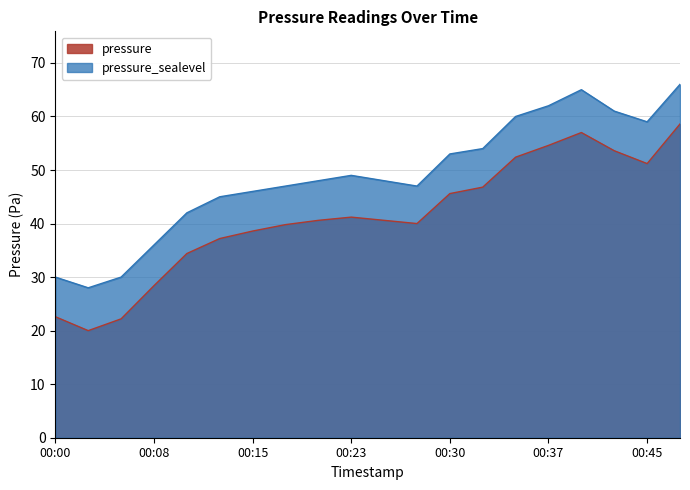

List the series in order of their overall mean, lowest first.

pressure, pressure_sealevel